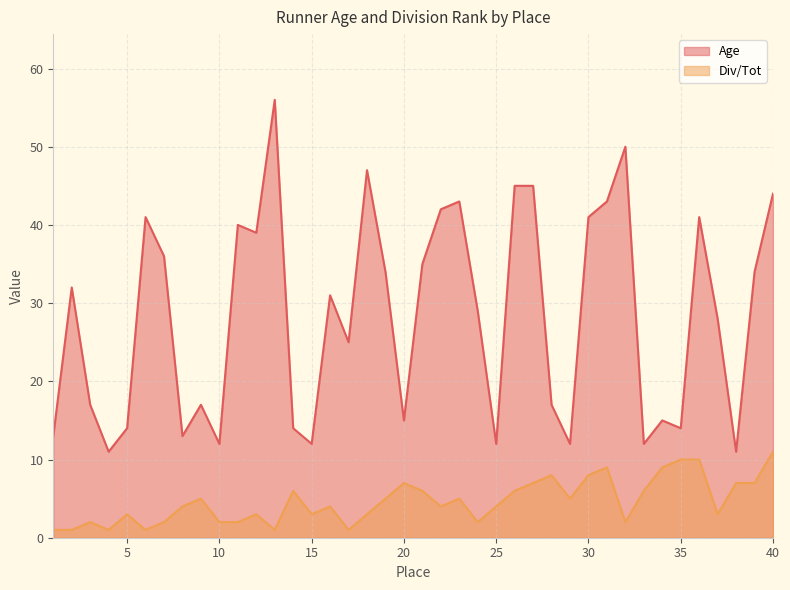

What is the value of the Age point at the 19th from the left?

34